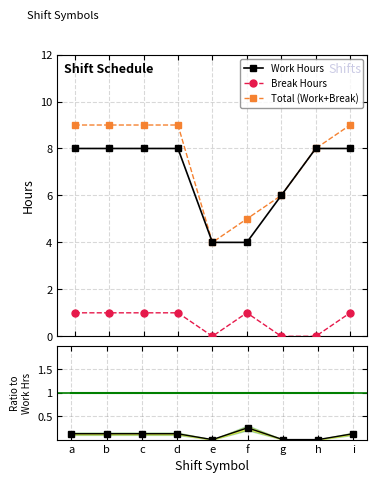

Reading right to left, what are all the values shown in this chart?

Work Hours: i=8.0	h=8.0	g=6.0	f=4.0	e=4.0	d=8.0	c=8.0	b=8.0	a=8.0
Break Hours: i=1.0	h=0.0	g=0.0	f=1.0	e=0.0	d=1.0	c=1.0	b=1.0	a=1.0
Total (Work+Break): i=9.0	h=8.0	g=6.0	f=5.0	e=4.0	d=9.0	c=9.0	b=9.0	a=9.0
Break/Work ratio ref: i=1.0	h=1.0	g=1.0	f=1.0	e=1.0	d=1.0	c=1.0	b=1.0	a=1.0
Break/Work ratio: i=0.1	h=0.0	g=0.0	f=0.2	e=0.0	d=0.1	c=0.1	b=0.1	a=0.1